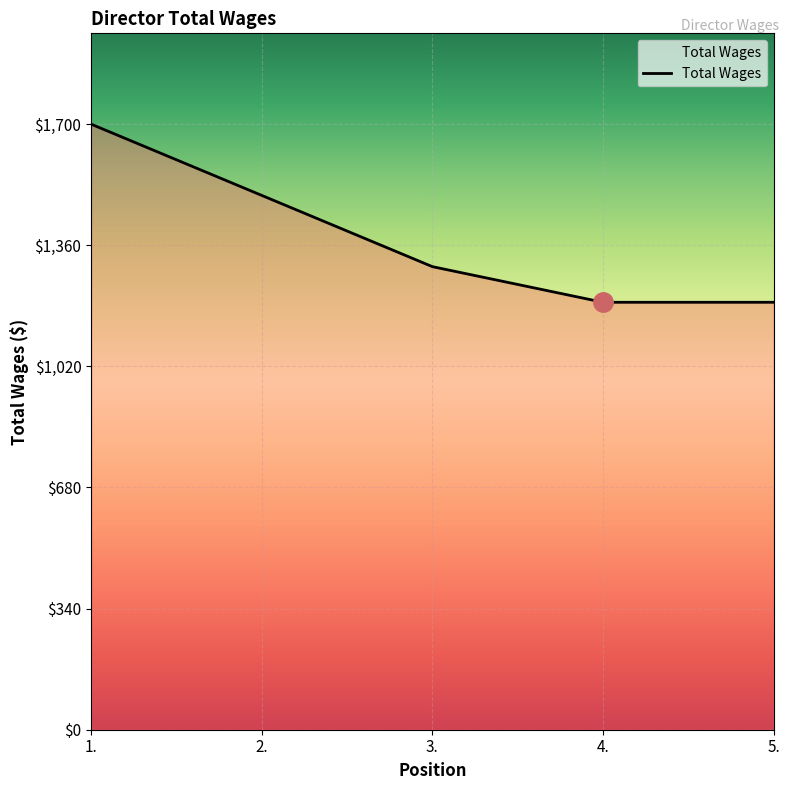

Where is the data nearest to the value 1450?

2.